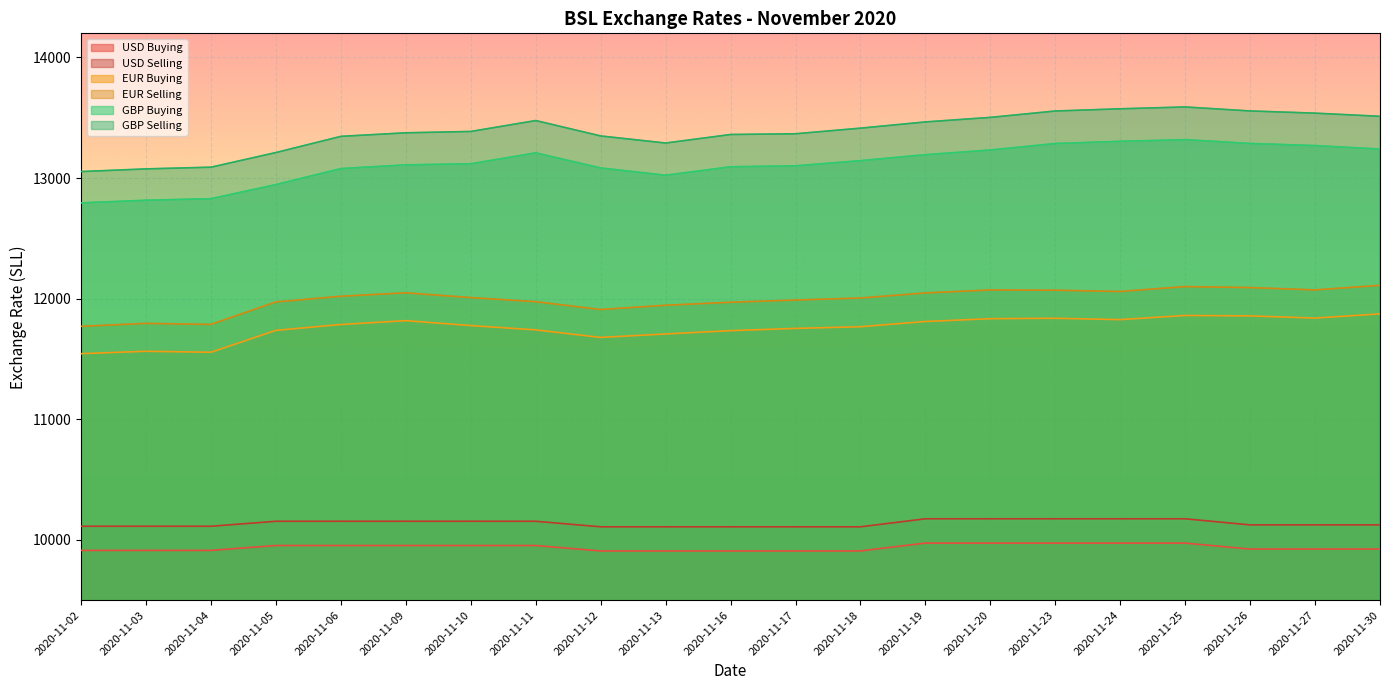

What is the maximum value shown in the chart?

13589.4